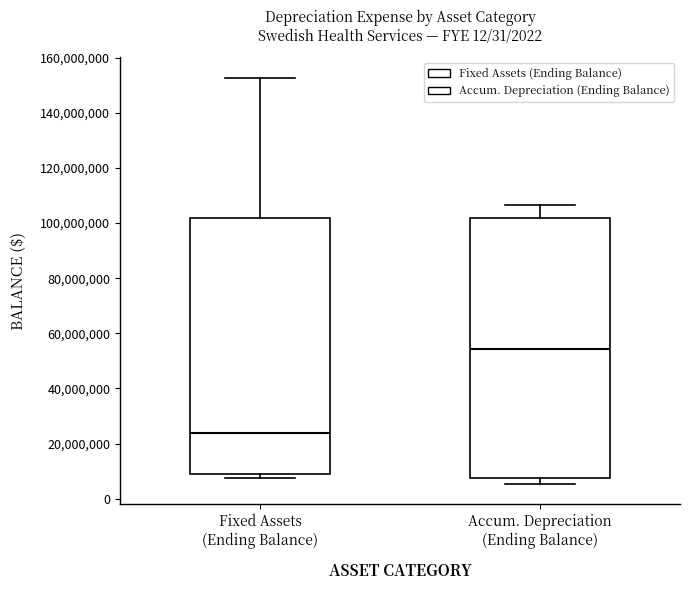

Reading left to right, transcribe this box plot: for each box, give where its median line is, the range the box spans, and where its two whiskers end, as read against the y-axis. The values are not printed on the chart, so give them approximately, as read against the axis.

Fixed Assets (Ending Balance): median 24000000, box 8000000 to 102000000, whiskers 8000000 (just below the box's lower edge) to 152000000
Accum. Depreciation (Ending Balance): median 54000000, box 8000000 to 102000000, whiskers 6000000 to 106000000